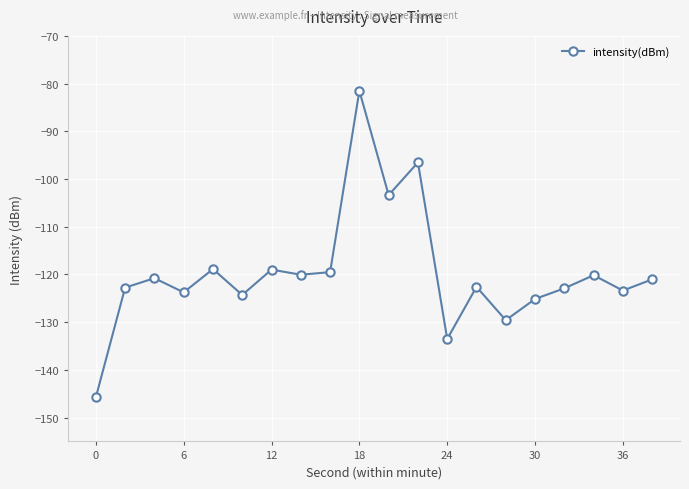

What is the sum of all values?

-2394.6